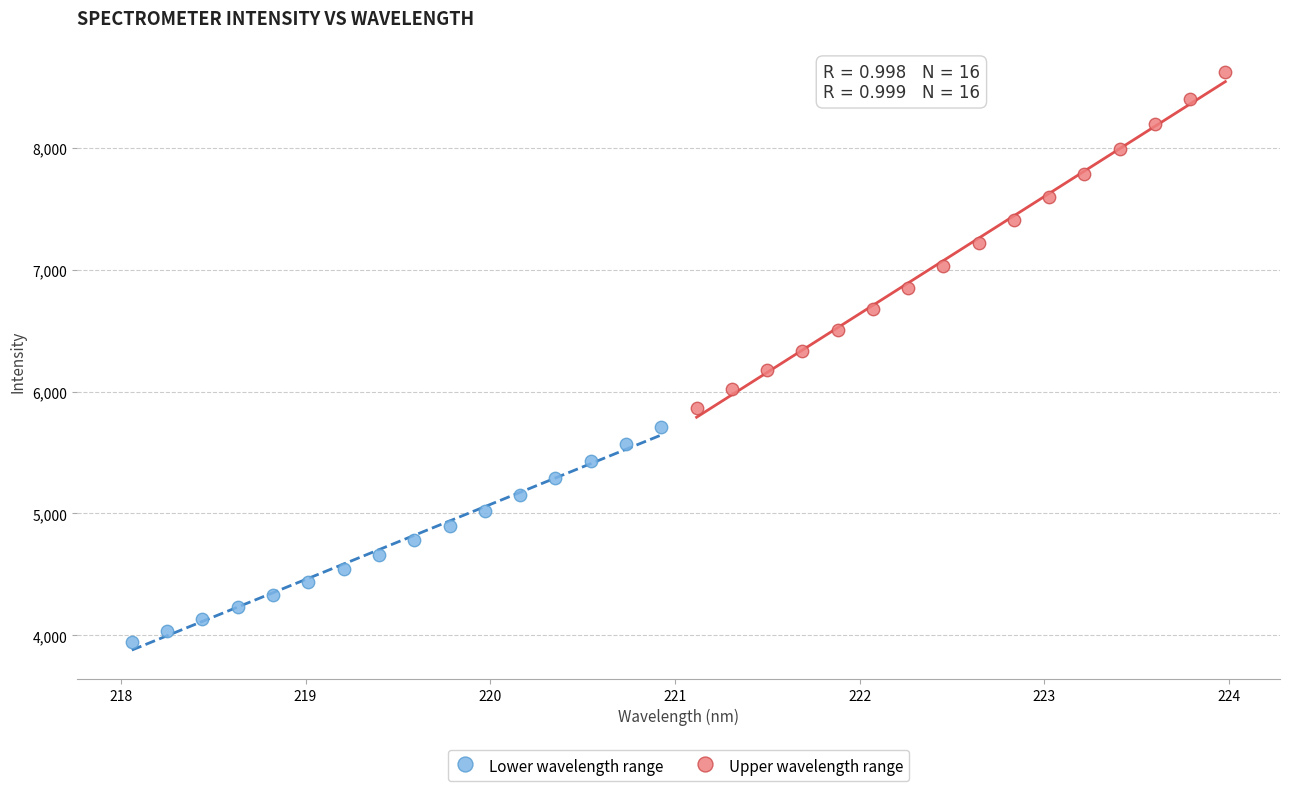

Which series reaches the minimum Y coordinate?

Lower wavelength range